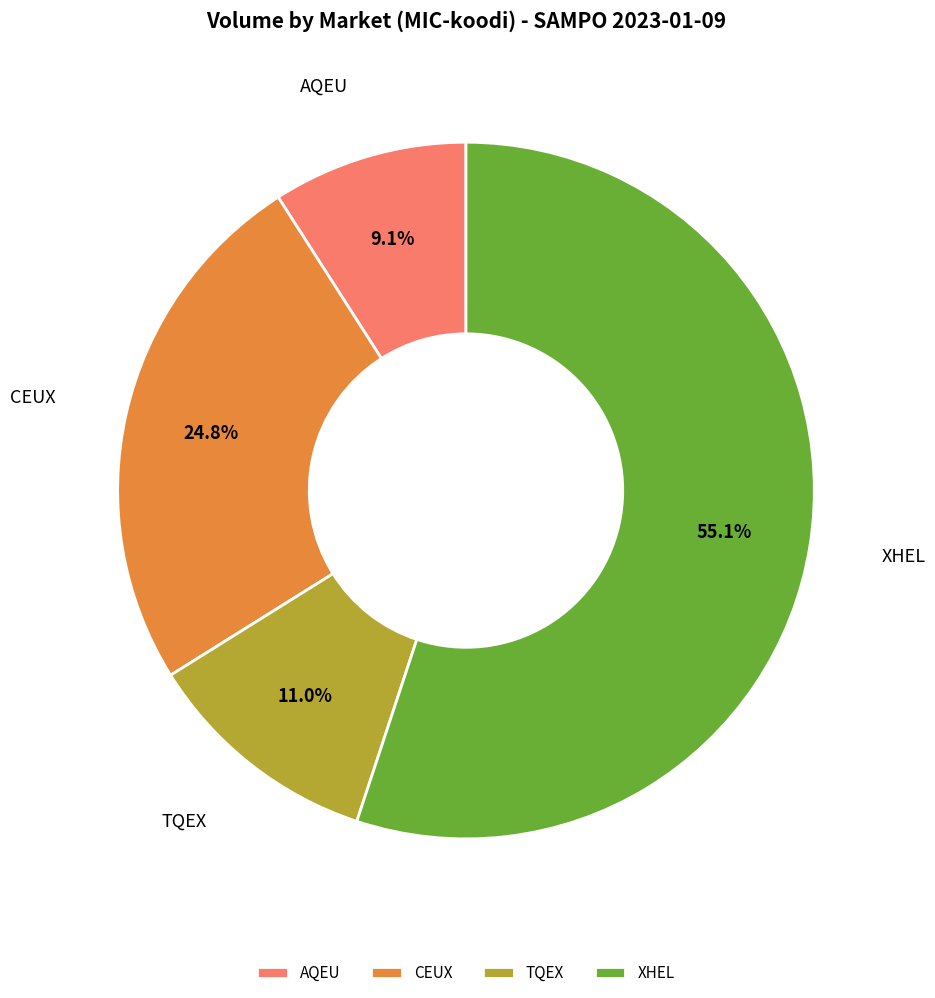

To the nearest percent, what is the difference between the CEUX and AQEU slice percentages?

16%